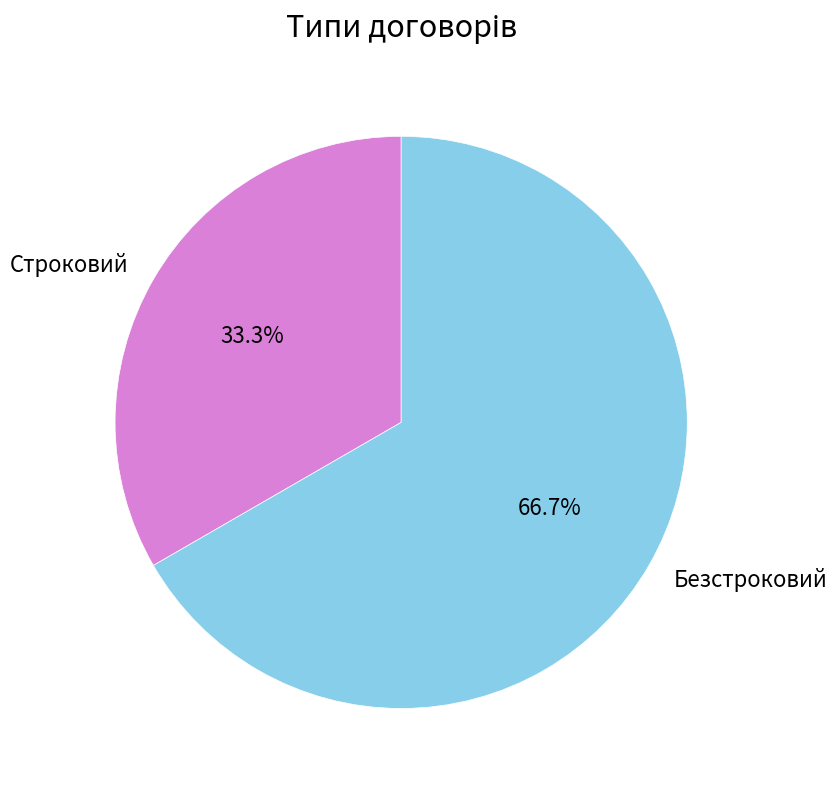

True or false: Строковий accounts for 23% of the total.

False